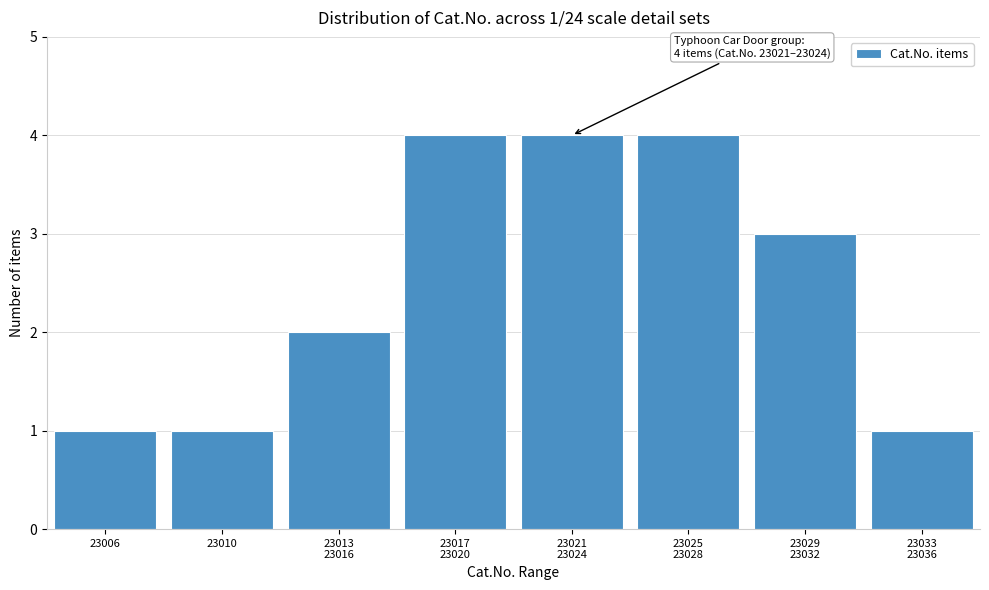

Reading left to right, transcribe all the data shown in this chart.

1	1	2	4	4	4	3	1